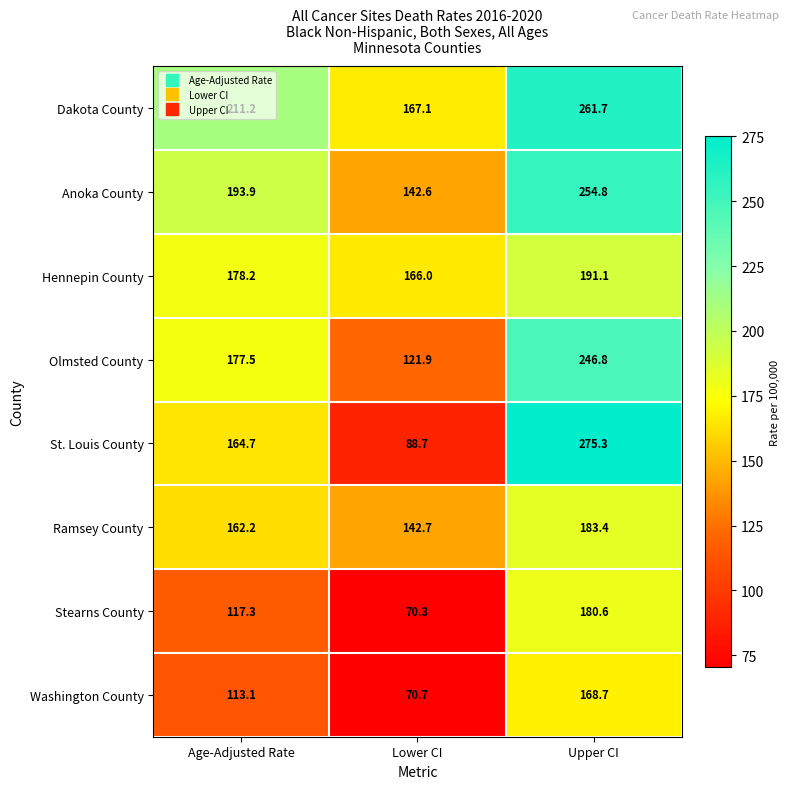

At which label does Olmsted County reach its minimum?

Lower CI